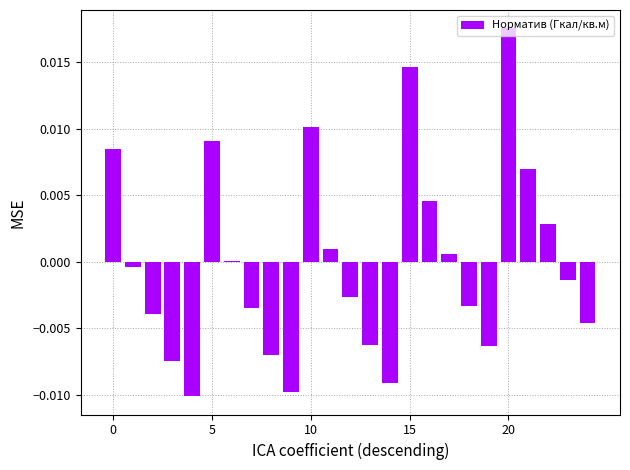

What is the label of the 15th bar from the left?

14